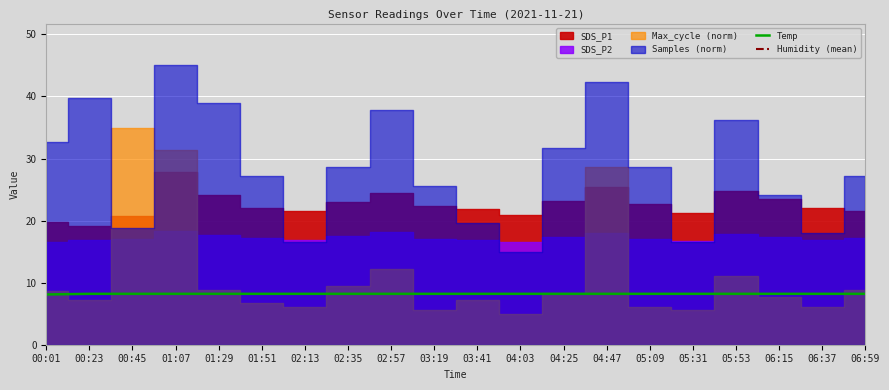

List the series in order of their peak value, highest first.

Humidity (mean), Temp